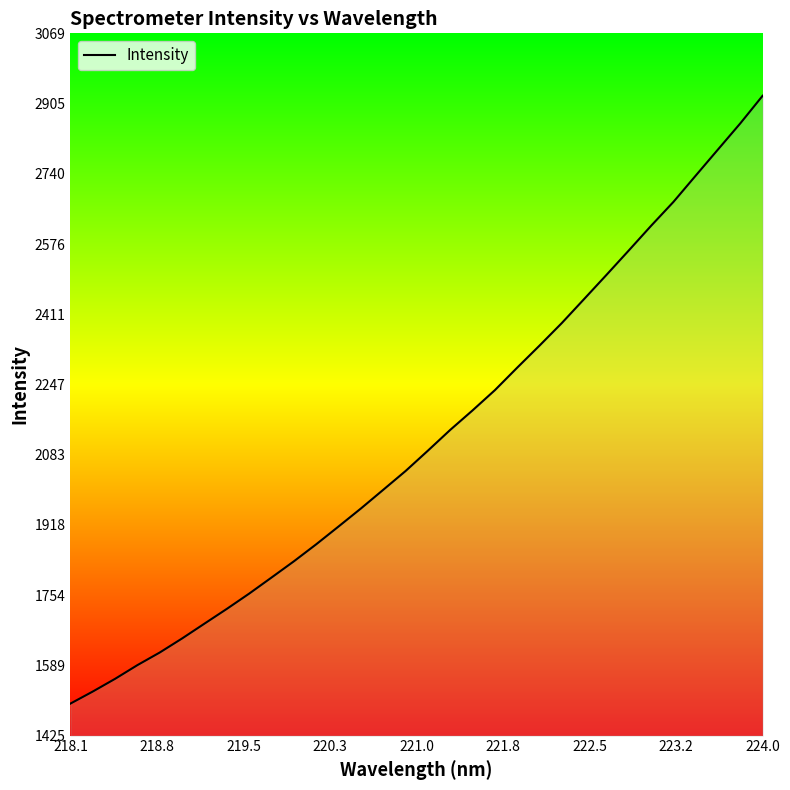

What is the difference between the maximum and minimum values?

1423.1